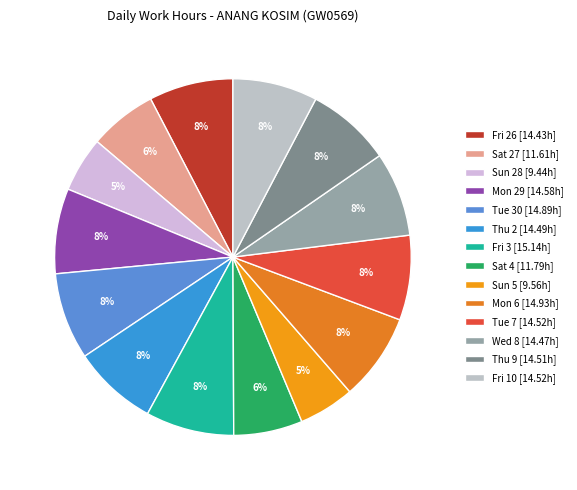

What percentage is the Wed 8 slice, to the nearest percent?

8%